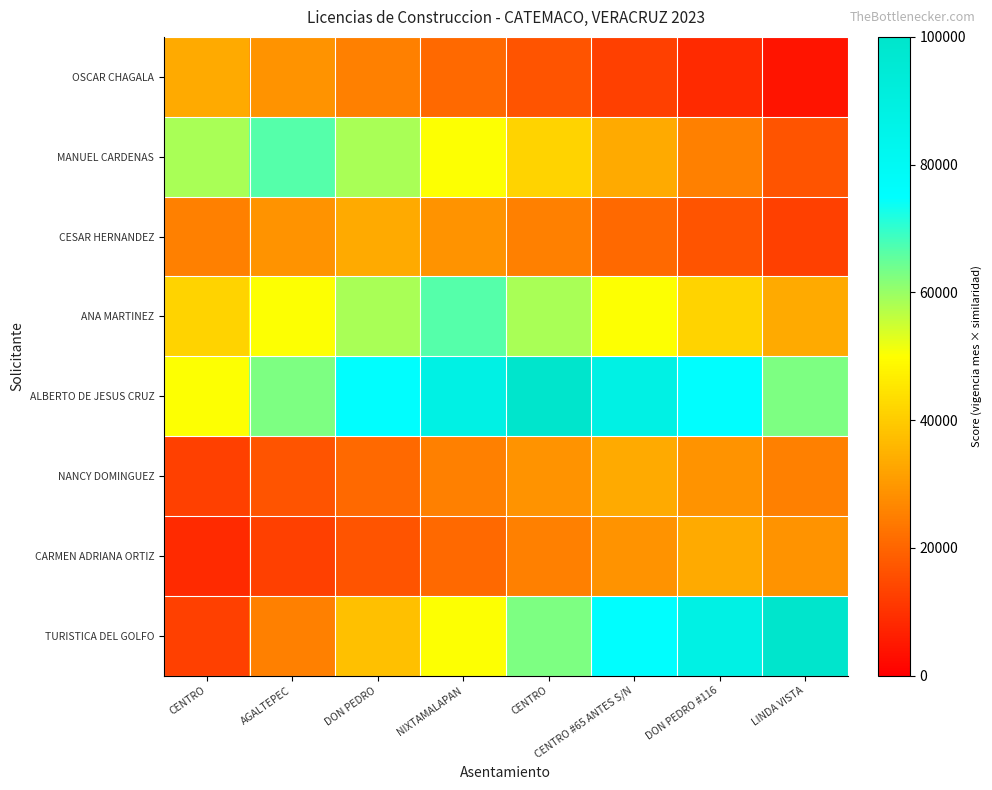

What is the total value across all series at CENTRO #65 ANTES S/N?

341666.7